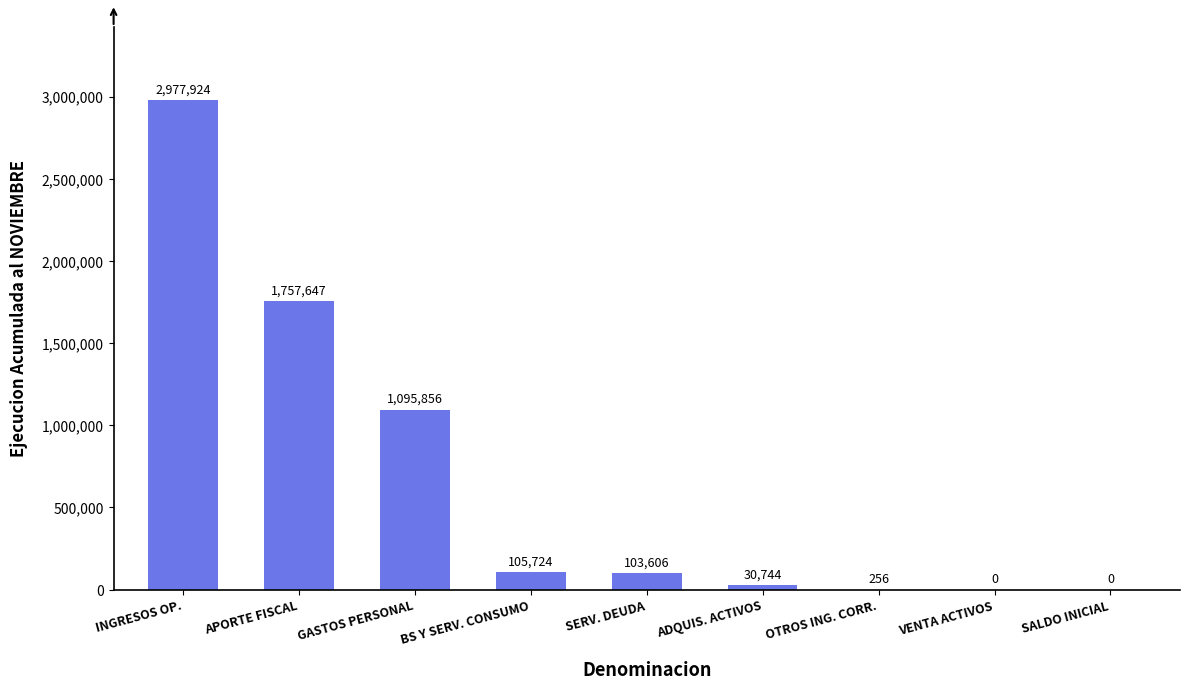

Reading right to left, extract all data points from this chart.

SALDO INICIAL=0	VENTA ACTIVOS=0	OTROS ING. CORR.=256	ADQUIS. ACTIVOS=30744	SERV. DEUDA=103606	BS Y SERV. CONSUMO=105724	GASTOS PERSONAL=1095856	APORTE FISCAL=1757647	INGRESOS OP.=2977924